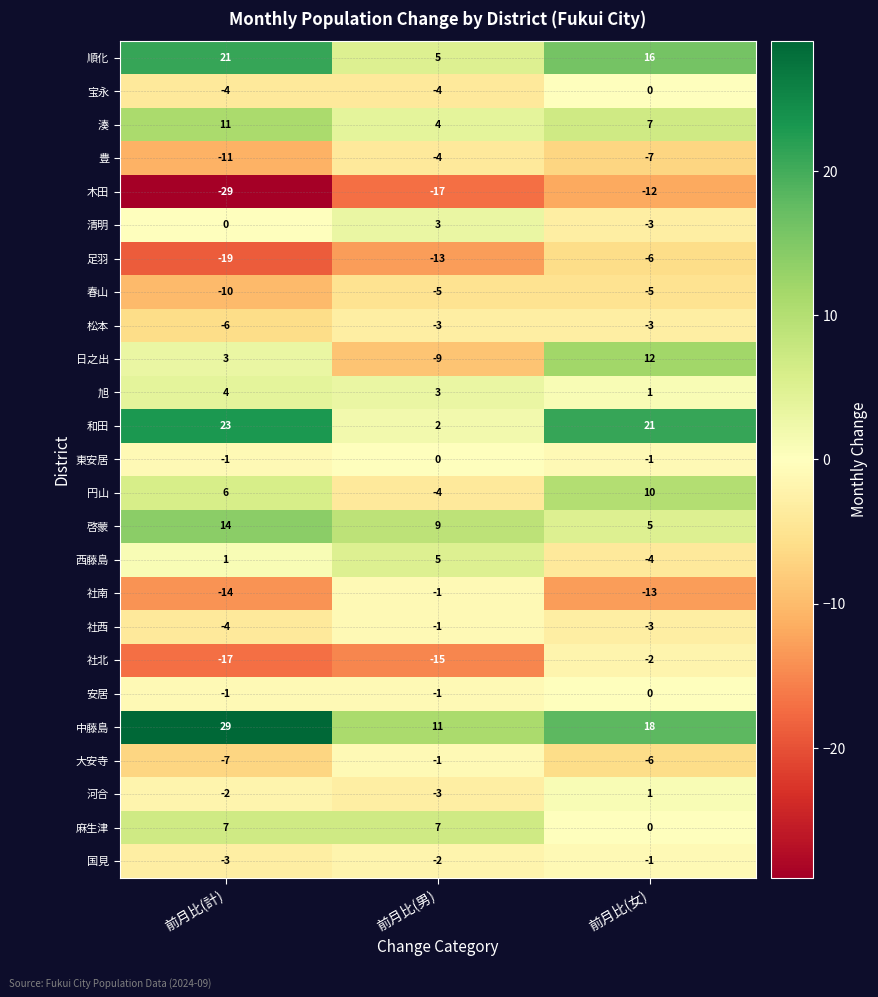

Is it true that 足羽 equals -6 at 前月比(男)?

False